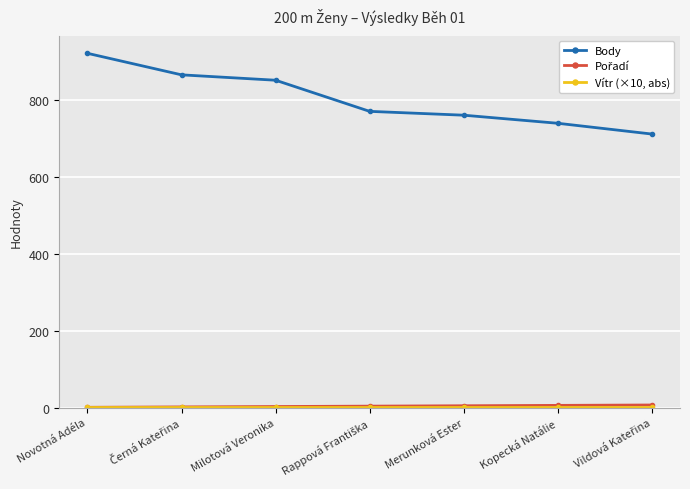

Which series has the widest spread of values?

Body